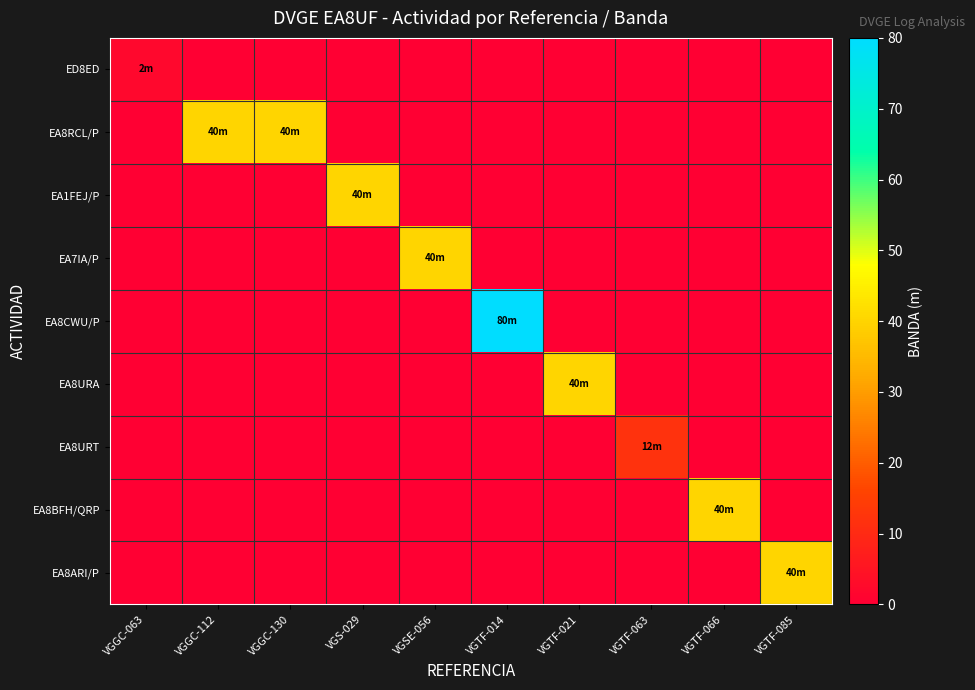

Which category has the lowest value across all series?

VGGC-112